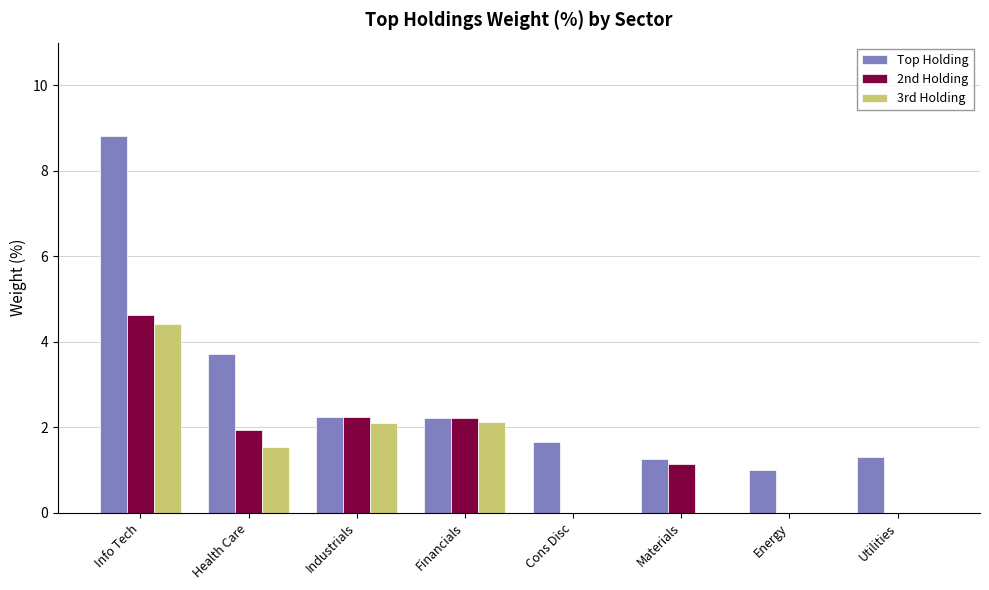

What are all the series names shown in the legend?

Top Holding, 2nd Holding, 3rd Holding